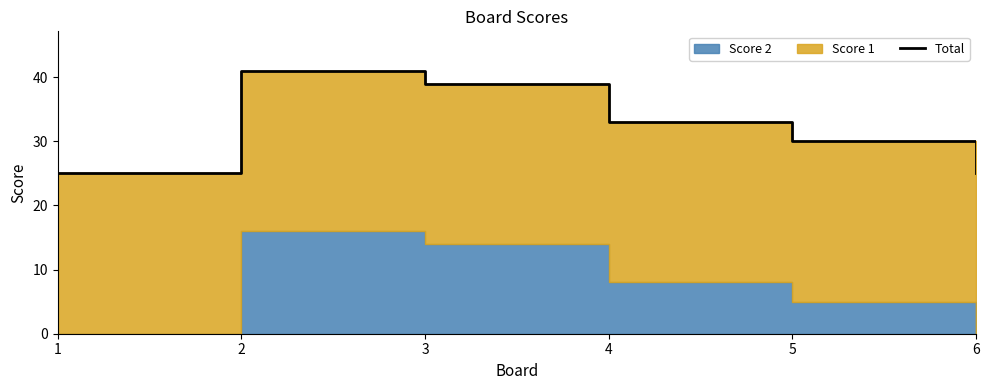

Rank the categories by value from highest to lowest.

2, 3, 4, 5, 1, 6